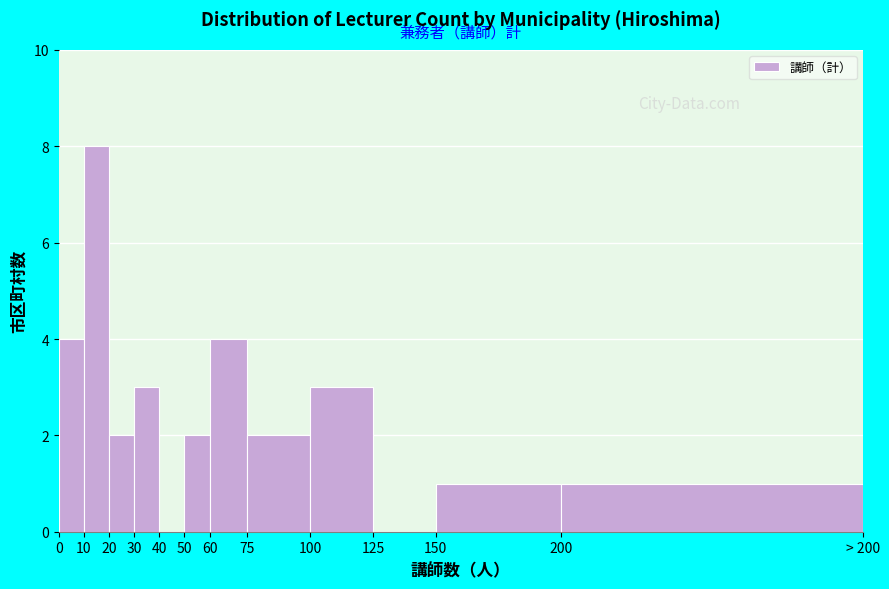

Reading right to left, list all the values displayed in this chart.

200=1	150=1	125=0	100=3	75=2	60=4	50=2	40=0	30=3	20=2	10=8	0=4